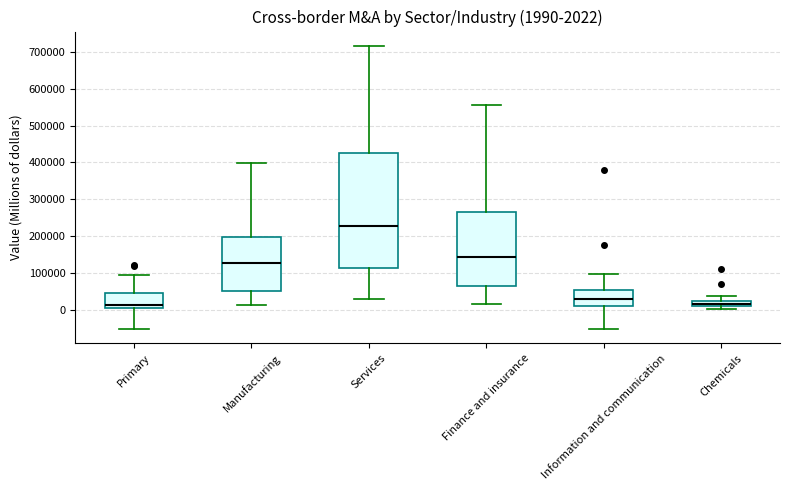

Comparing the boxes themselves (not the whiskers), which one is the tallest?

Services